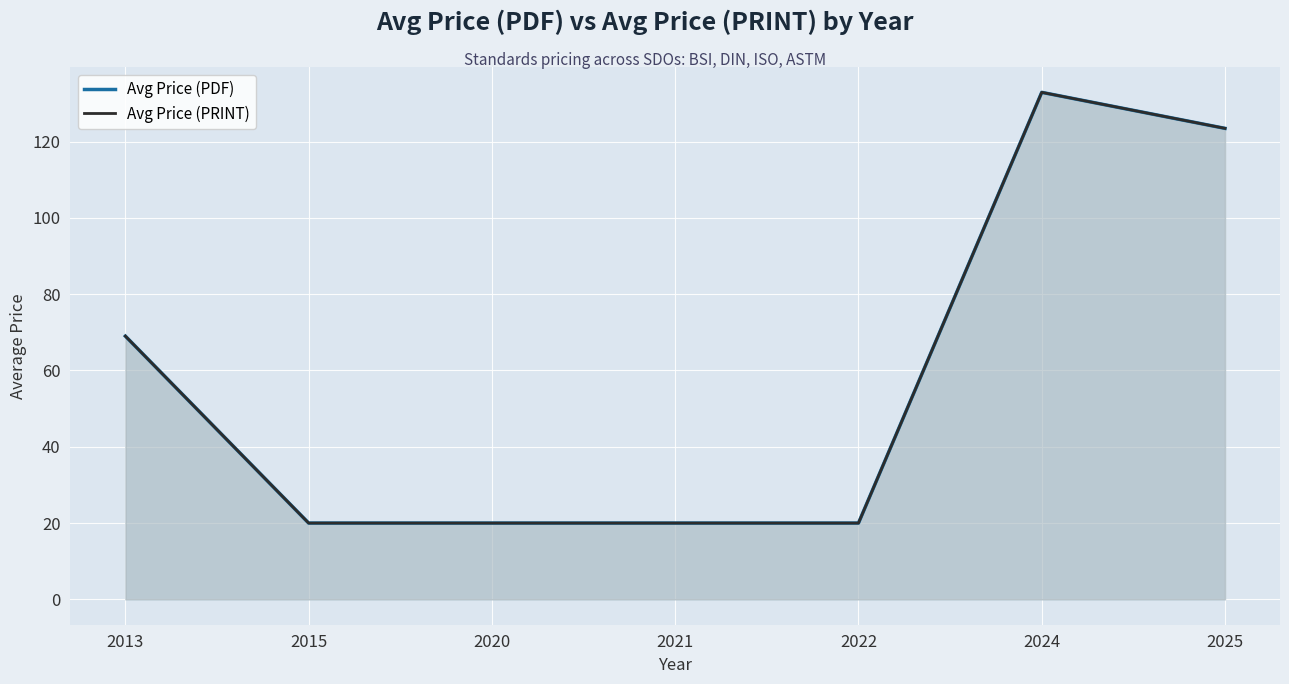

Between 2021 and 2022, which is larger?

2021